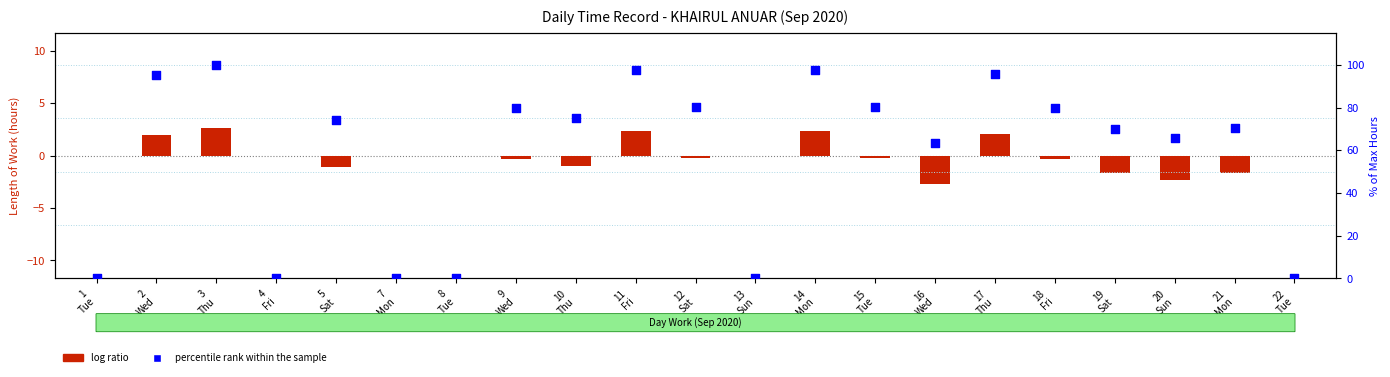

Which series contains the lowest Y value?

log ratio